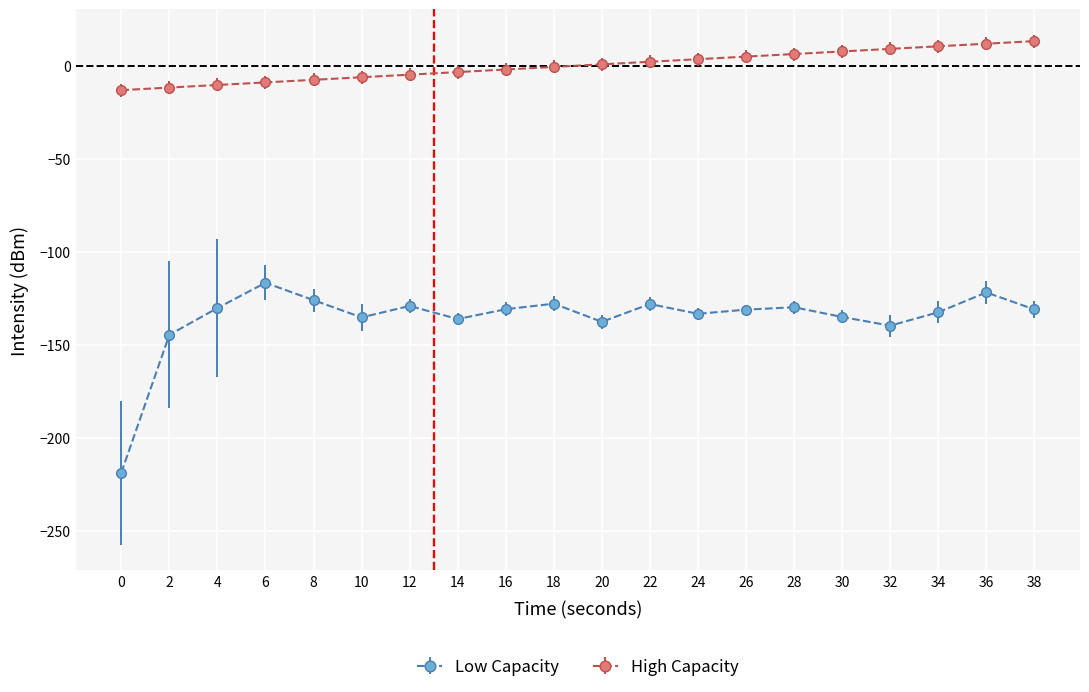

Between 2 and 34, which series saw the biggest shift?

High Capacity